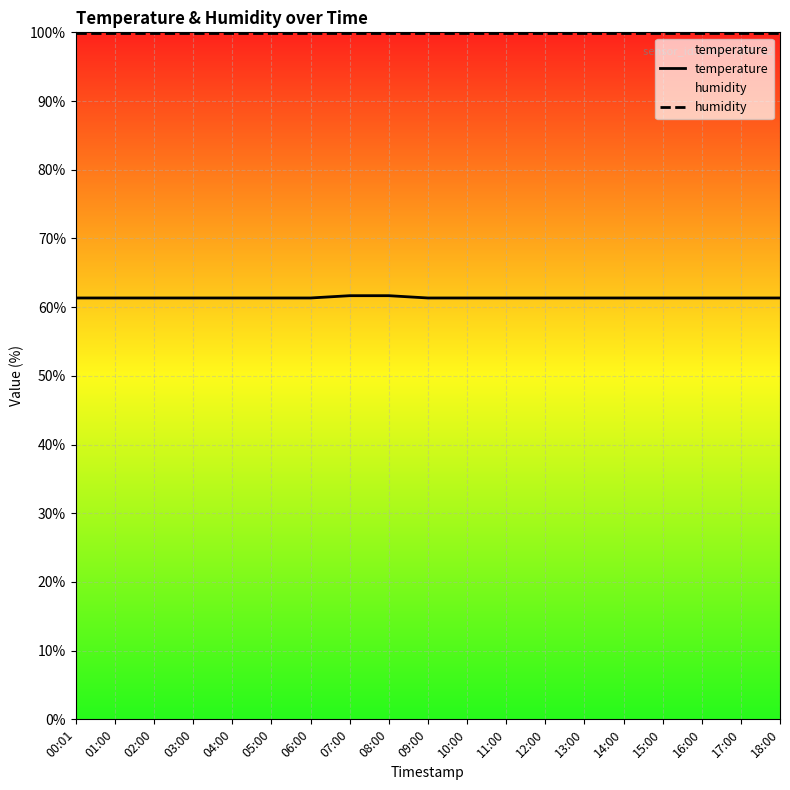

True or false: humidity has more than 2 points higher than both neighbors.

False